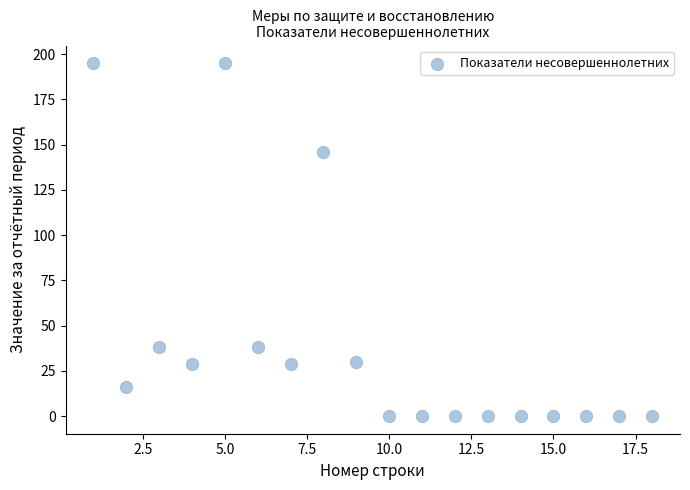

What Y value in the scatter plot is closest to 97?

146